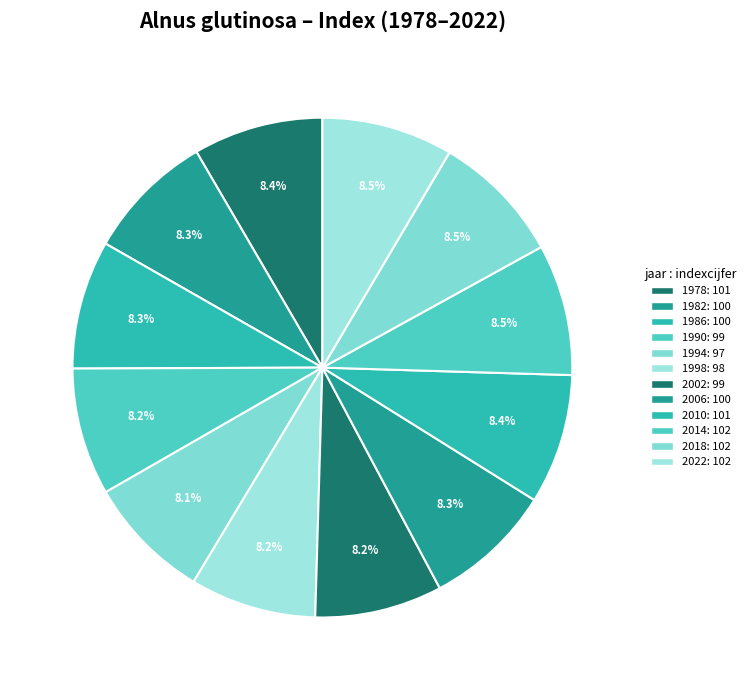

How many slices are in this pie chart?

12